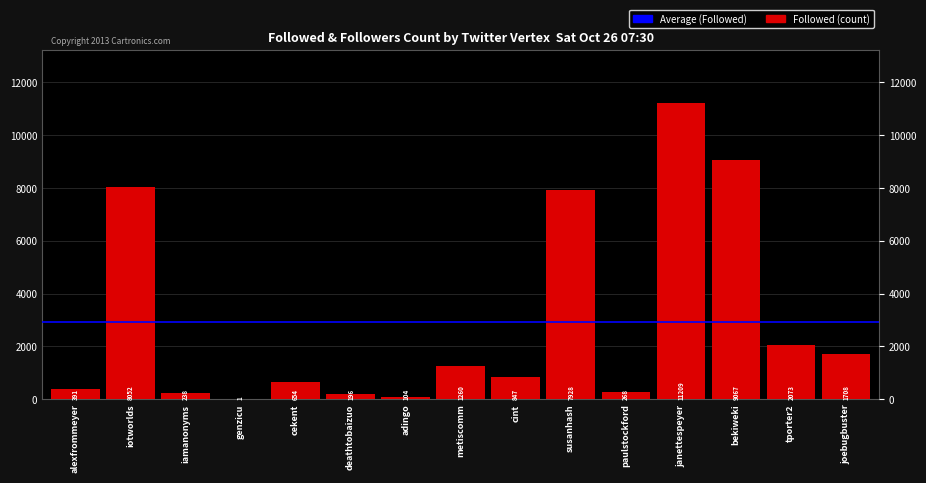

What is the sum of all values?

43996